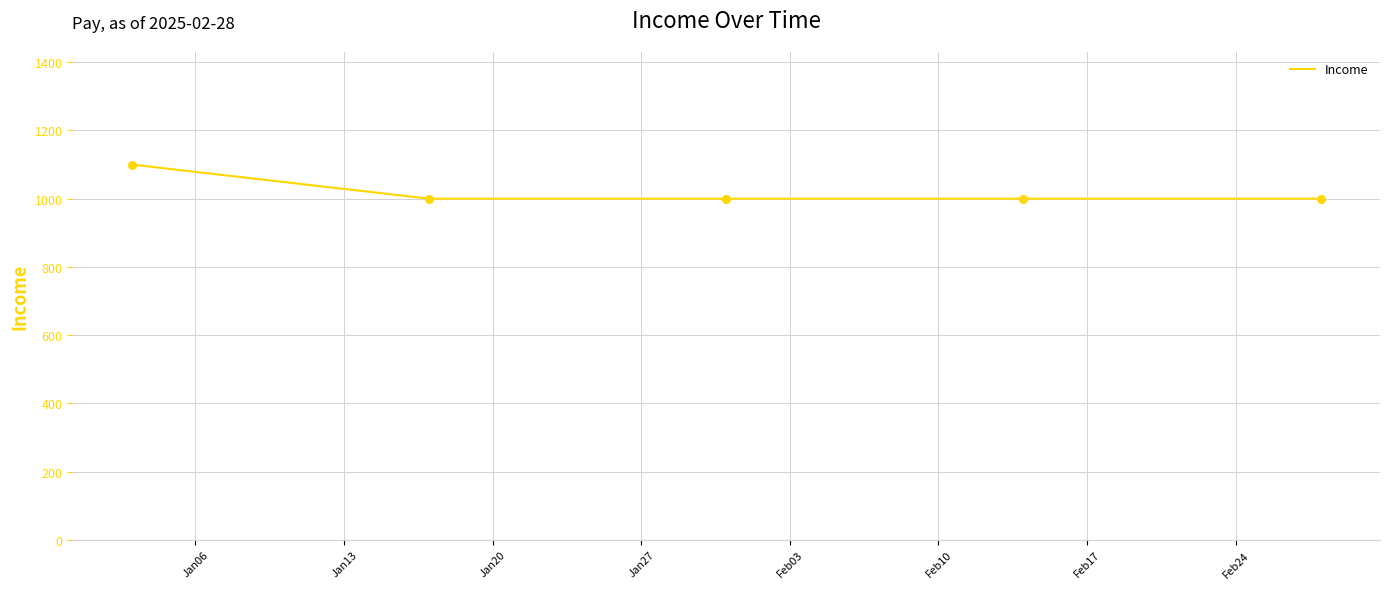

What is the difference between the maximum and minimum values?

100